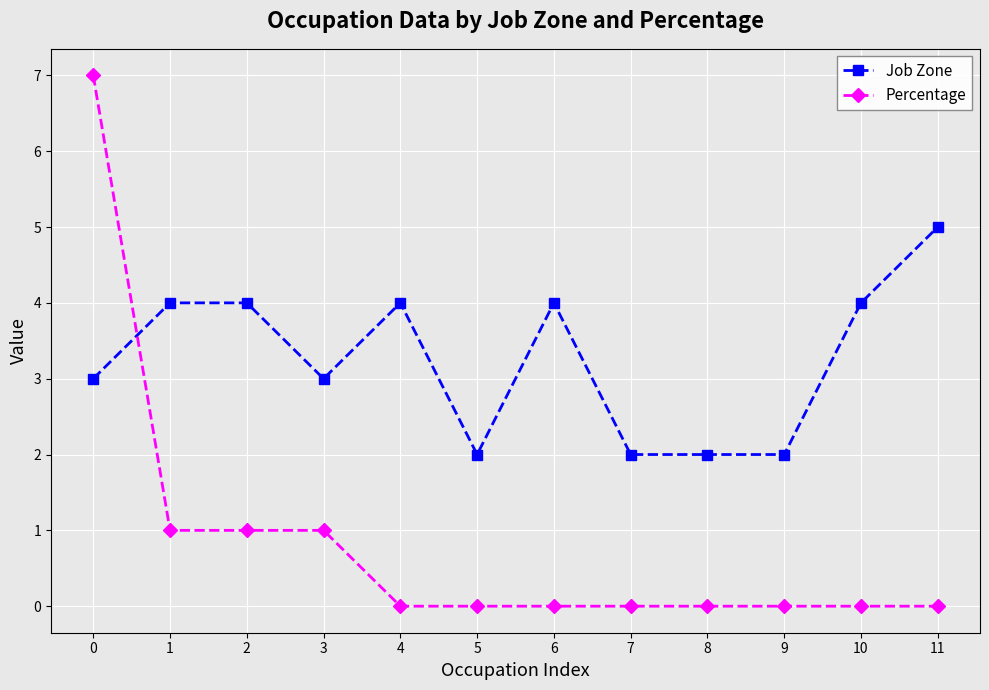

Reading left to right, what are all the values shown in this chart?

Job Zone: 0=3	1=4	2=4	3=3	4=4	5=2	6=4	7=2	8=2	9=2	10=4	11=5
Percentage: 0=7	1=1	2=1	3=1	4=0	5=0	6=0	7=0	8=0	9=0	10=0	11=0